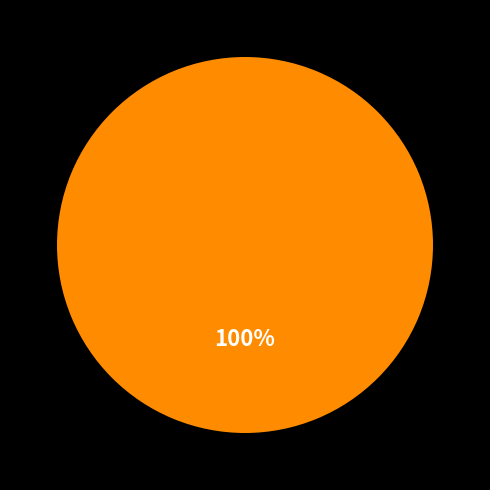

Is there any slice that represents more than half of the pie?

Yes